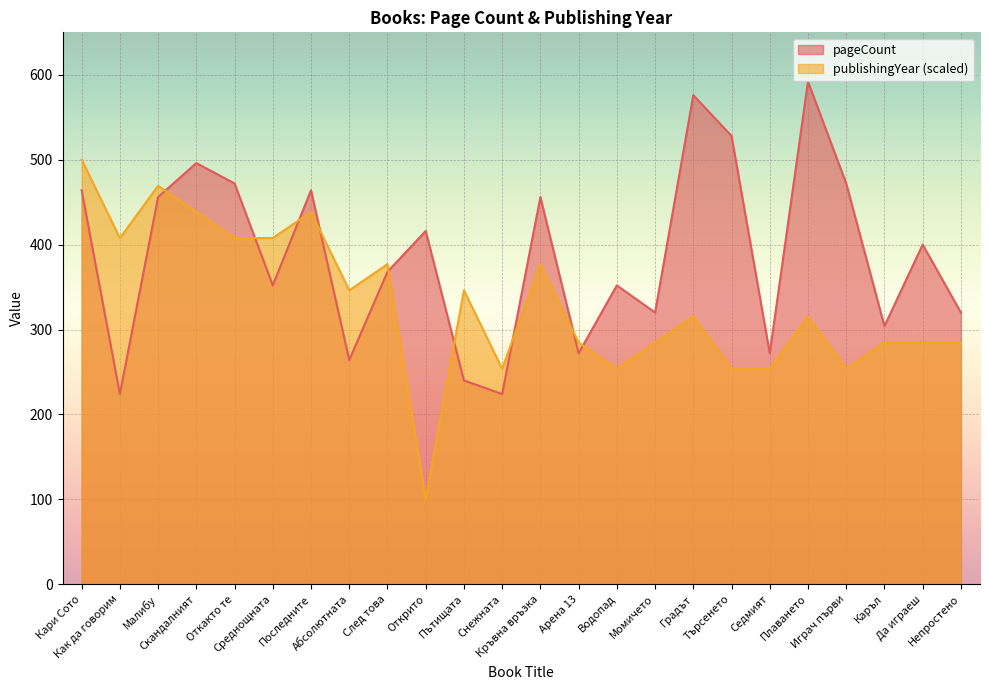

Which category has the highest value in the publishingYear series?

Кари Сото